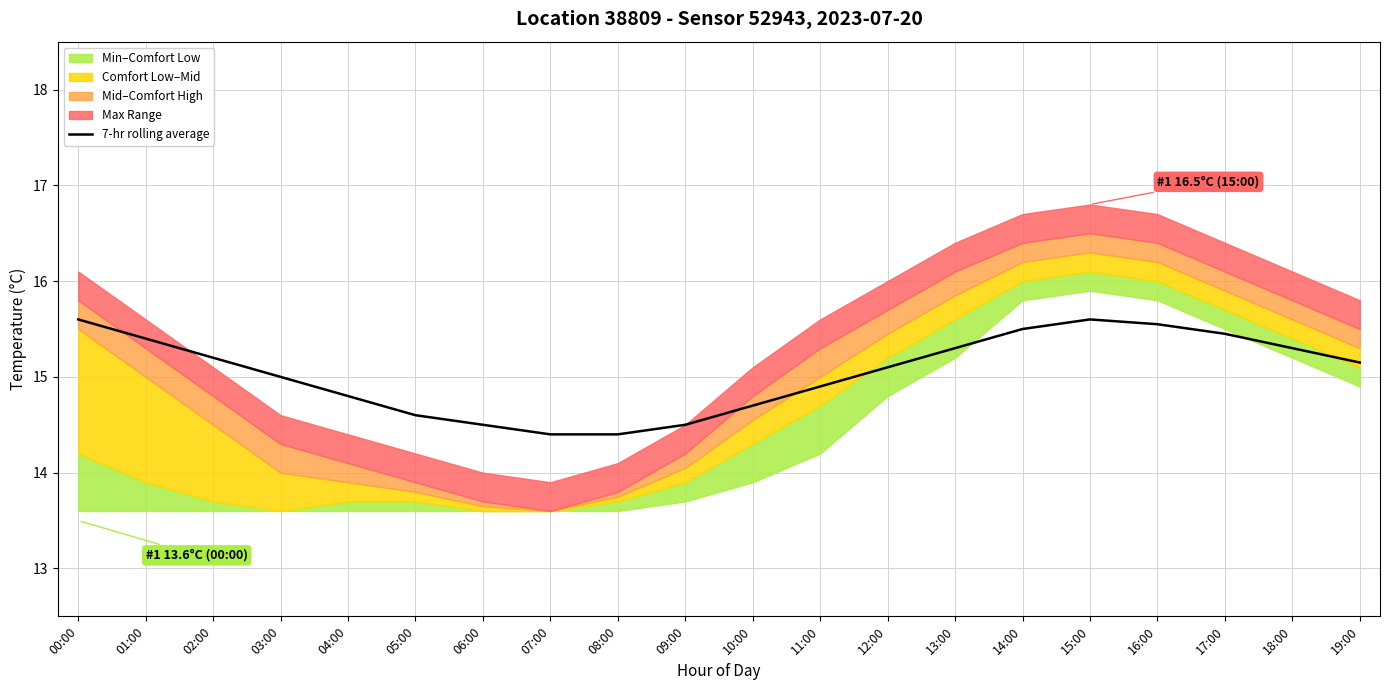

The chart shows a value of 14.7 at 10:00. True or false?

True